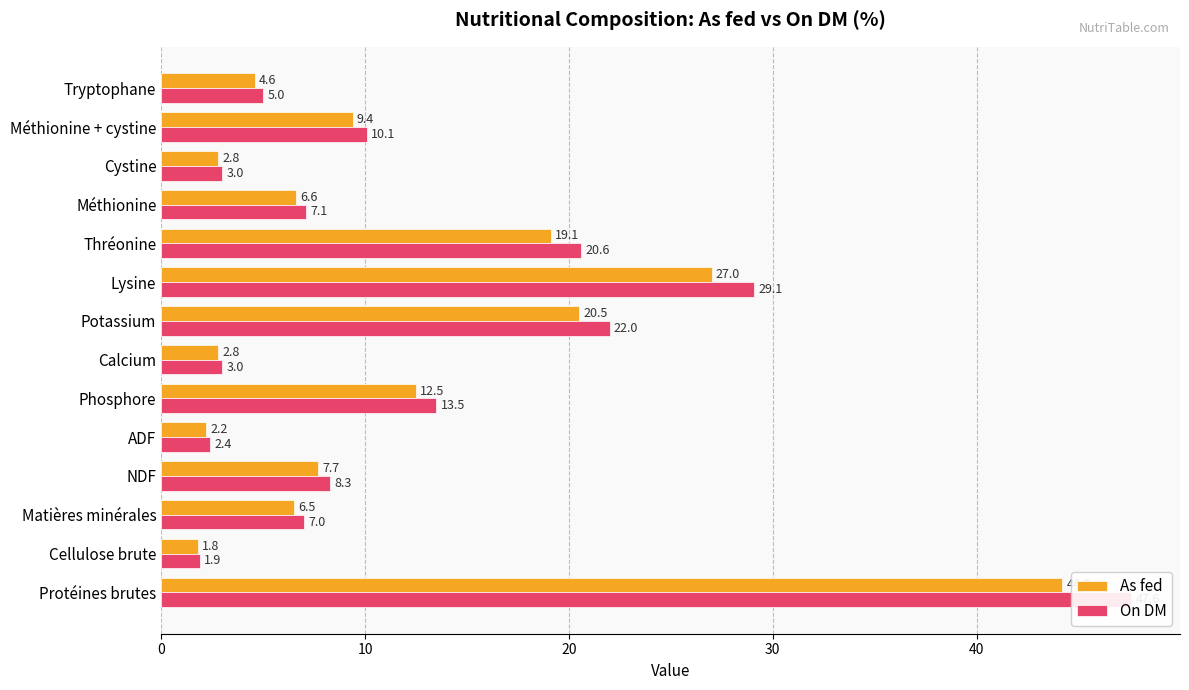

How many groups of bars are there?

14